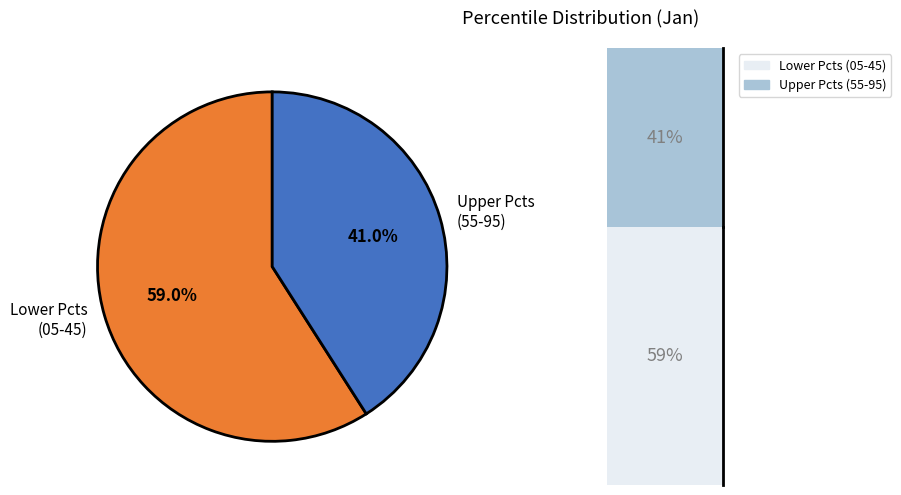

Does pct25 account for over 50% of the chart?

No